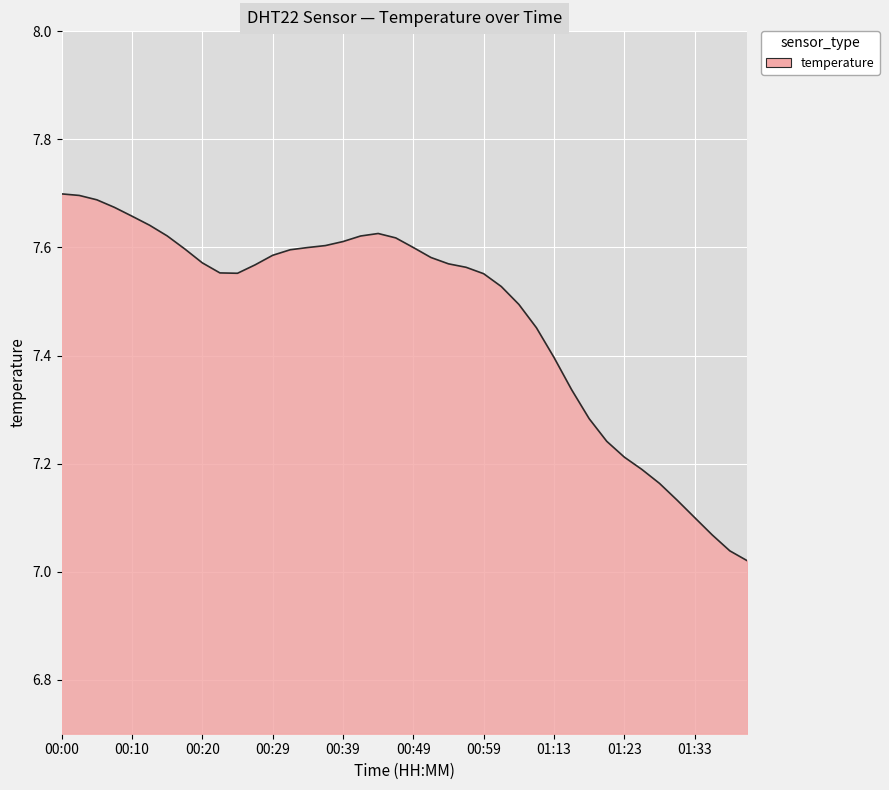

What is the difference between the maximum and minimum values?

0.7